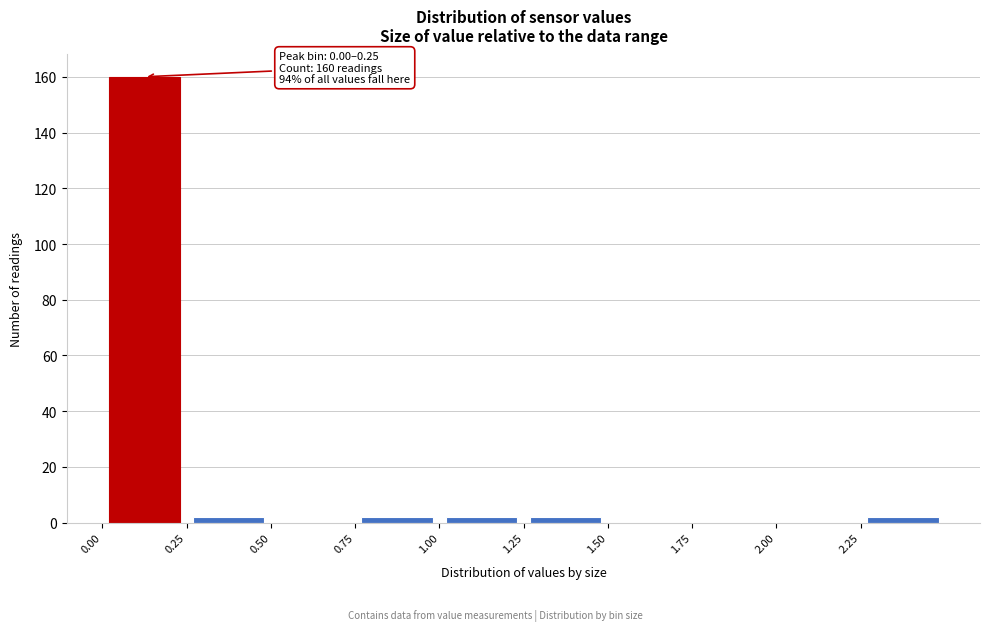

Over which range of the x-axis is the bar tallest?

0.00 to 0.25